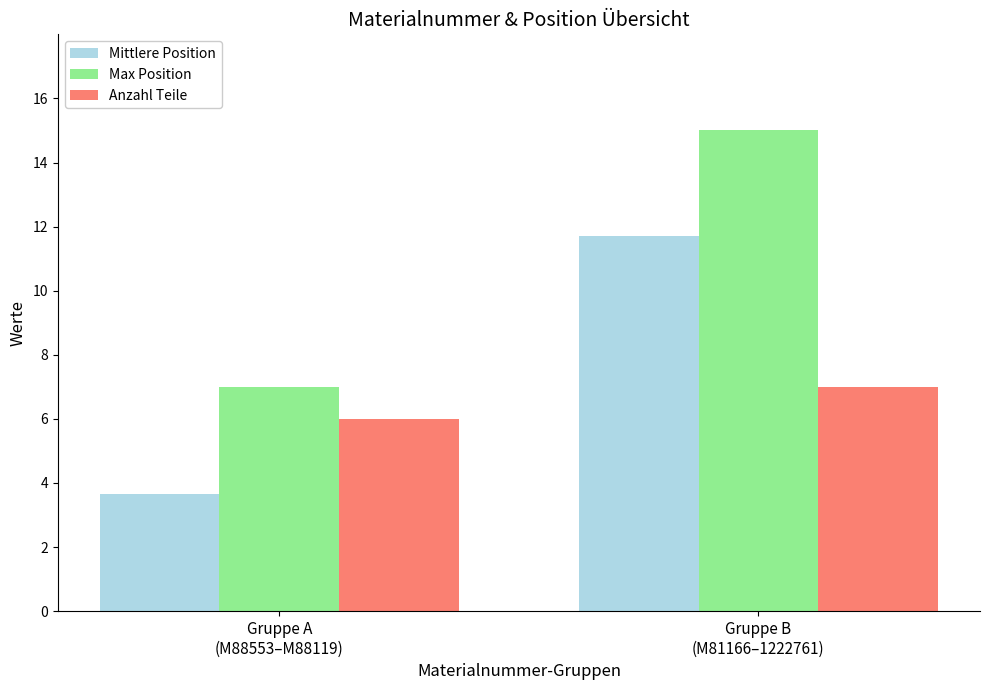

What is the spread (max minus min) of values at Gruppe A
(M88553–M88119)?

3.3